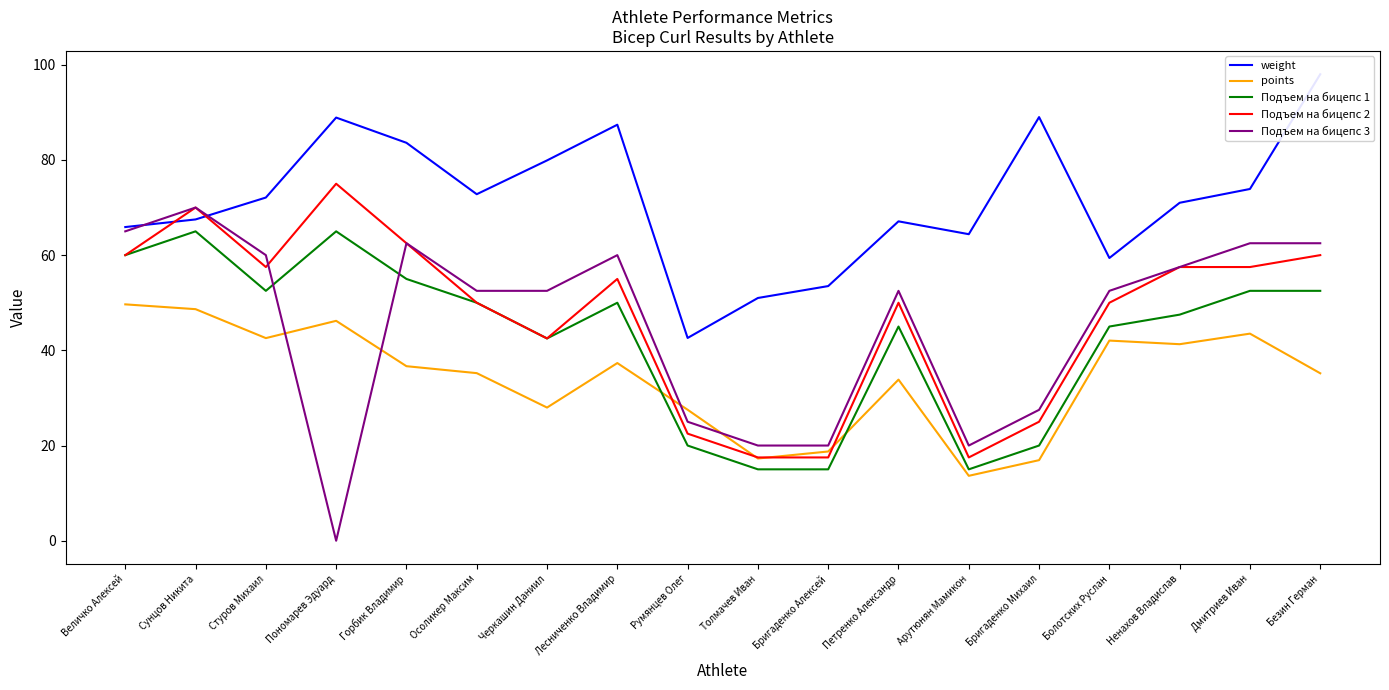

How many data points does each series have?

18